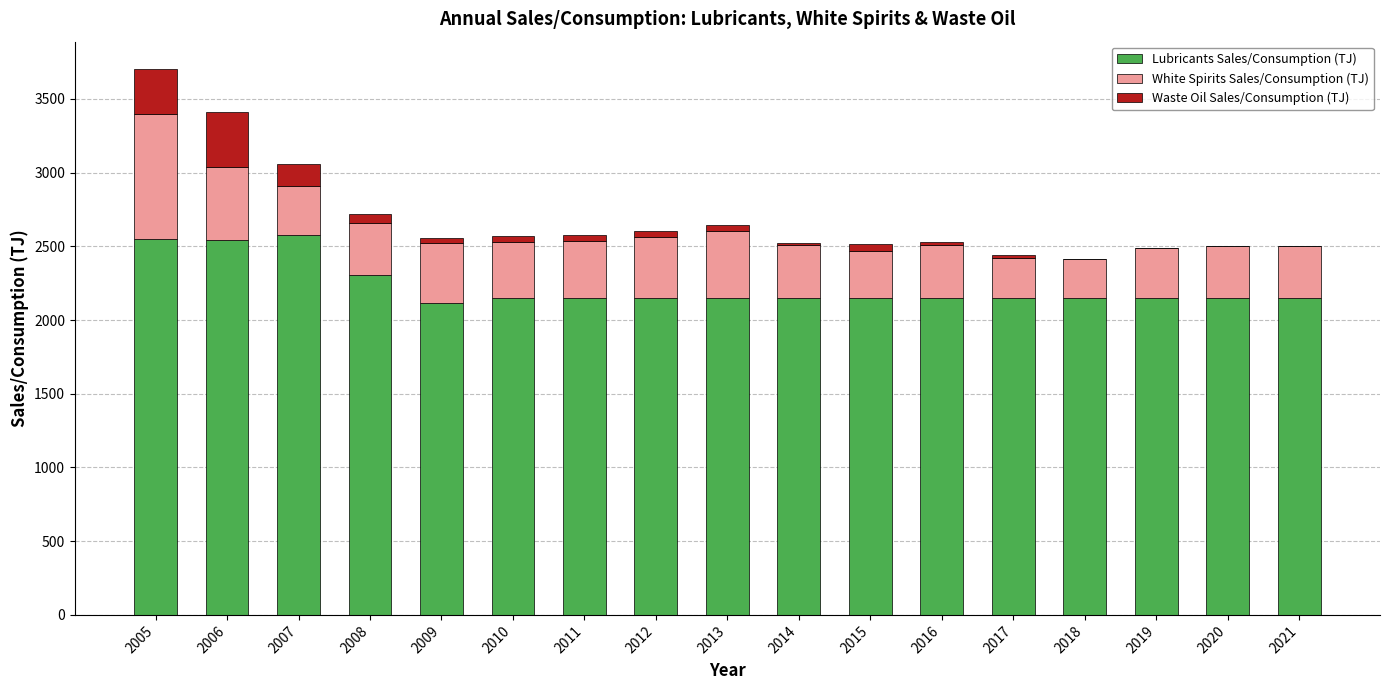

What are all the series names shown in the legend?

Lubricants Sales/Consumption (TJ), White Spirits Sales/Consumption (TJ), Waste Oil Sales/Consumption (TJ)